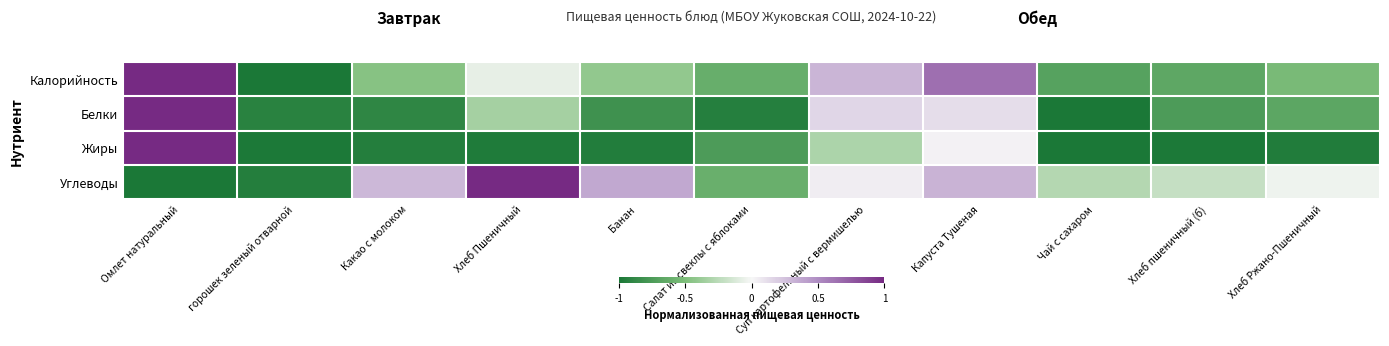

Which series has the largest range (max minus min)?

Калорийность